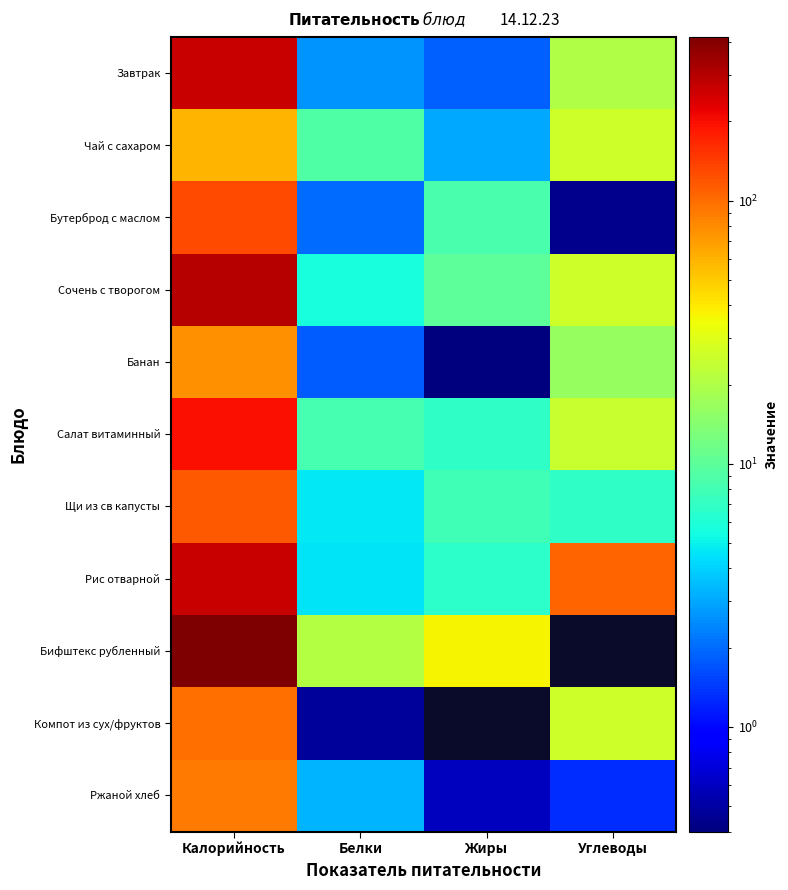

Reading right to left, list all the values displayed in this chart.

Завтрак: Углеводы=20.5	Жиры=1.9	Белки=2.6	Калорийность=267.9
Чай с сахаром: Углеводы=26.0	Жиры=3.1	Белки=8.9	Калорийность=58.0
Бутерброд с маслом: Углеводы=0.4	Жиры=8.6	Белки=2.0	Калорийность=129.1
Сочень с творогом: Углеводы=26.0	Жиры=9.9	Белки=5.6	Калорийность=295.5
Банан: Углеводы=16.2	Жиры=0.4	Белки=1.8	Калорийность=77.5
Салат витаминный: Углеводы=24.7	Жиры=6.8	Белки=8.3	Калорийность=198.9
Щи из св капусты: Углеводы=6.8	Жиры=7.8	Белки=4.6	Калорийность=114.0
Рис отварной: Углеводы=105.3	Жиры=6.7	Белки=4.5	Калорийность=270.0
Бифштекс рубленный: Углеводы=0.0	Жиры=37.3	Белки=20.6	Калорийность=420.0
Компот из сух/фруктов: Углеводы=25.7	Жиры=0.0	Белки=0.5	Калорийность=98.4
Ржаной хлеб: Углеводы=1.3	Жиры=0.6	Белки=3.2	Калорийность=90.5